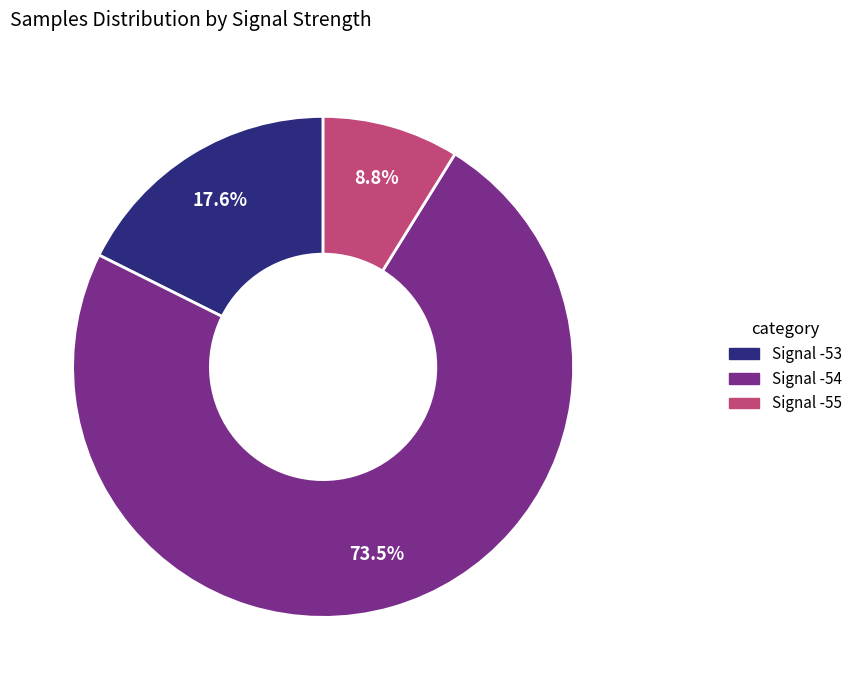

Is there a majority slice in this chart?

Yes